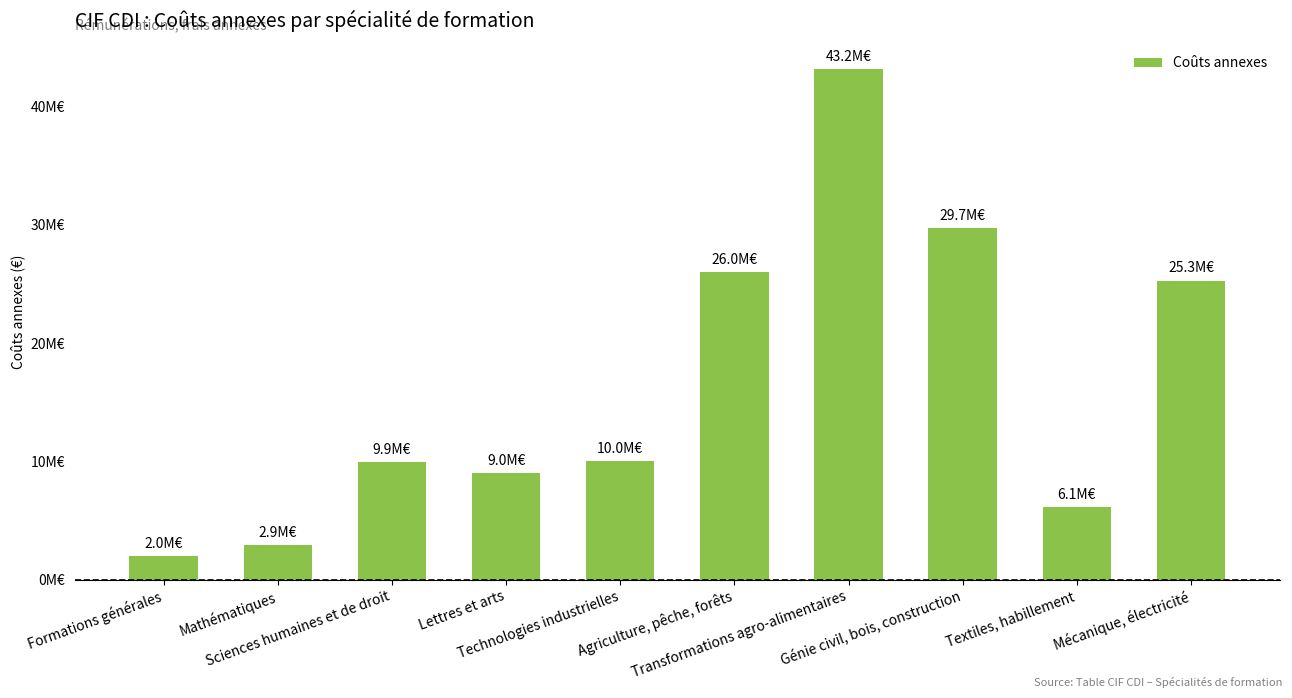

What is the sum of all values?

164102967.8